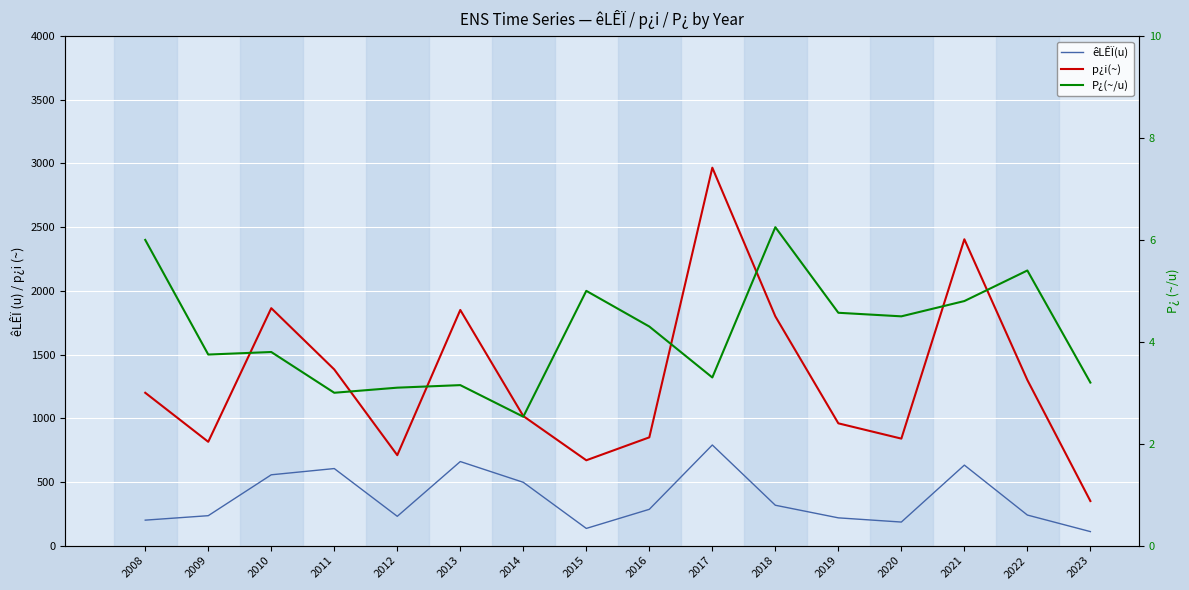

Count the number of data series in this chart.

3